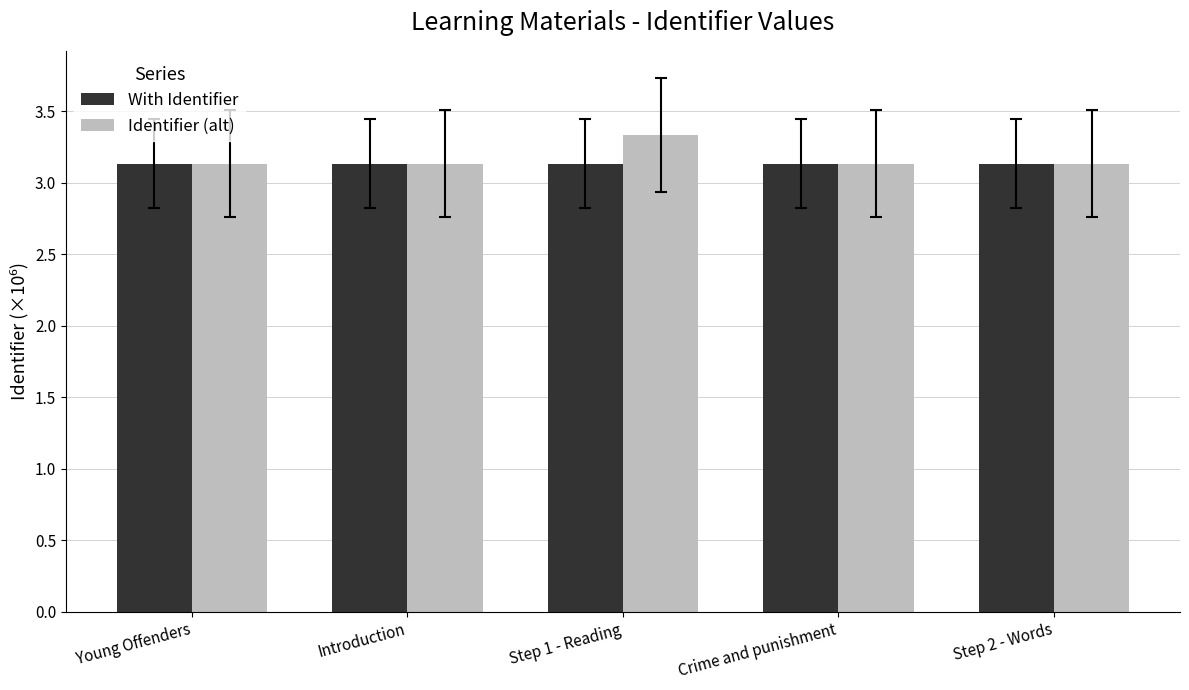

Which series has the widest spread of values?

Identifier (alt)